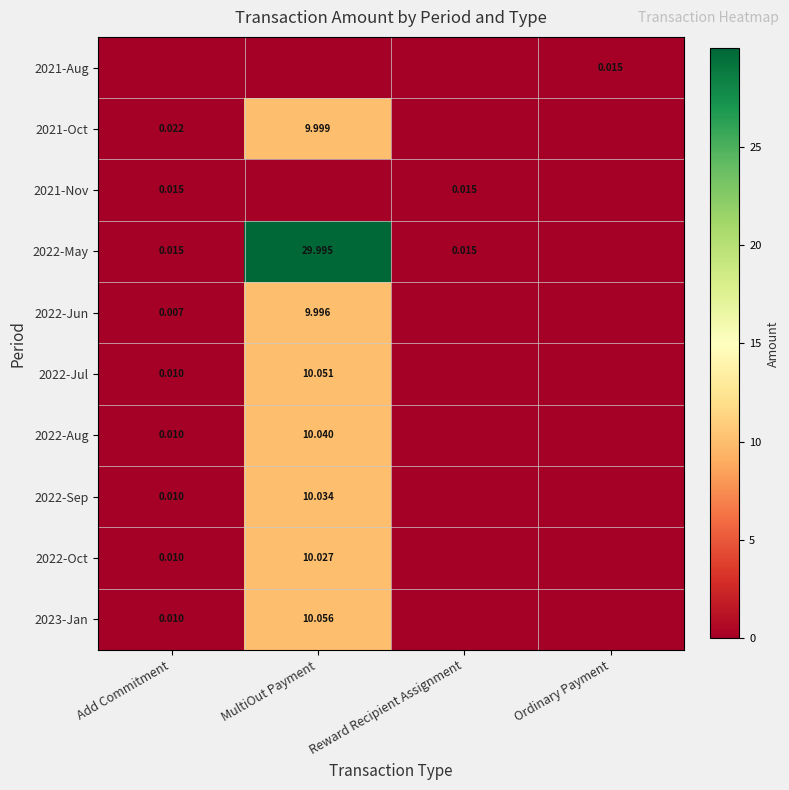

Count the number of categories in the chart.

4